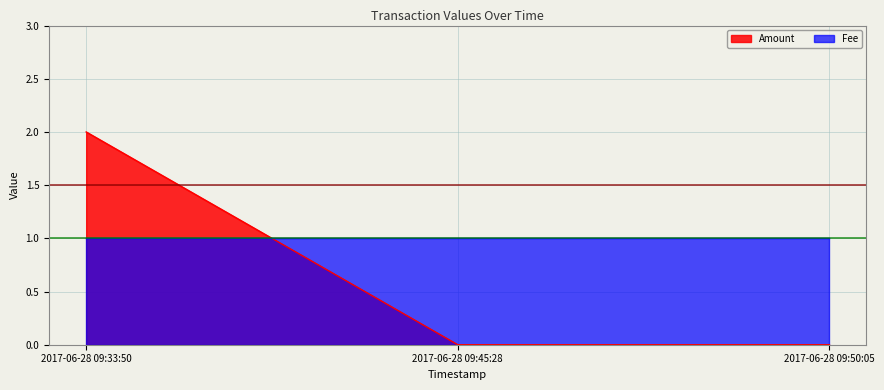

Which has a higher value, 2017-06-28 09:33:50 or 2017-06-28 09:45:28?

2017-06-28 09:33:50